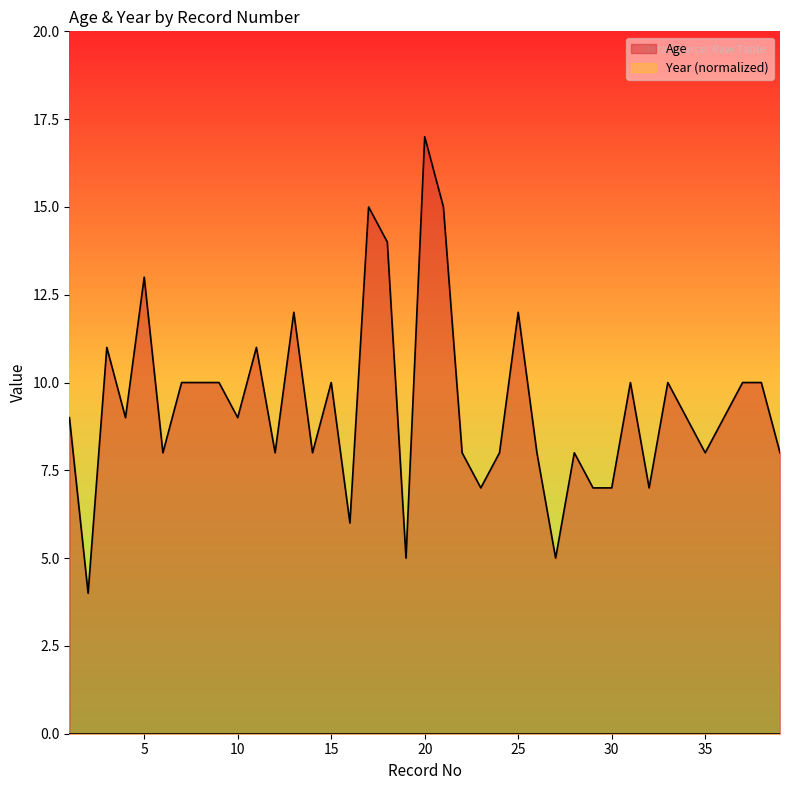

At which label is the value closest to 10?

7